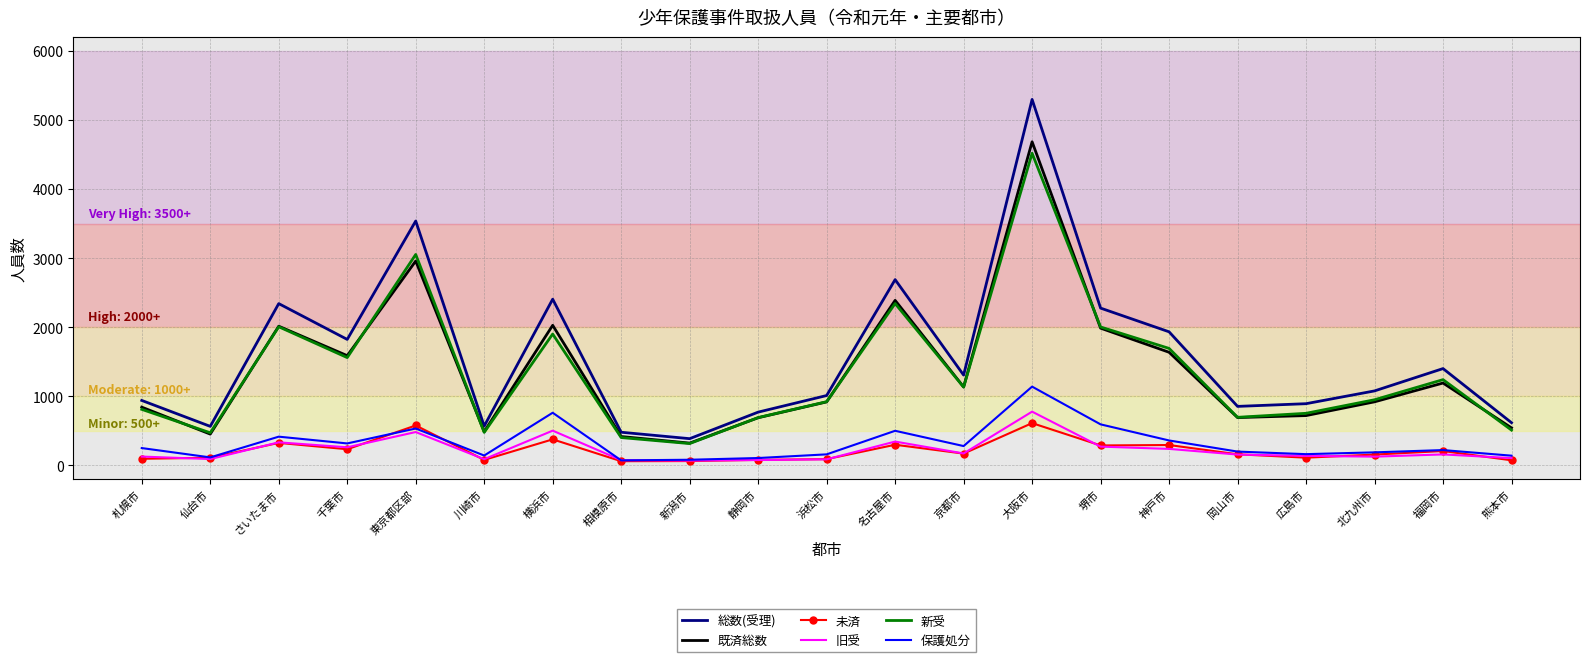

At which category does 保護処分 reach its first local valley?

仙台市